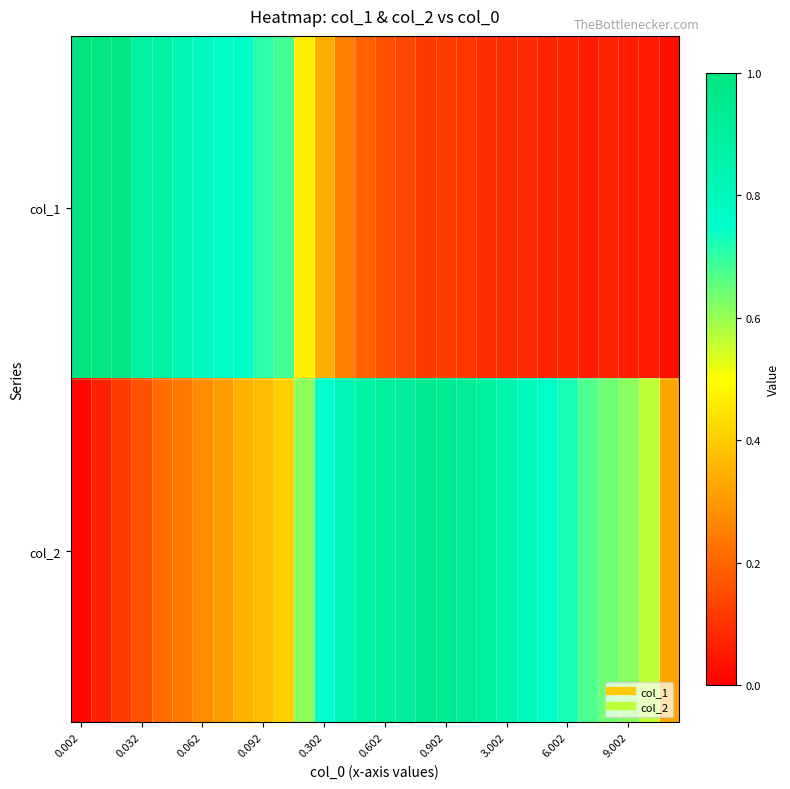

How many categories are shown in the chart?

30